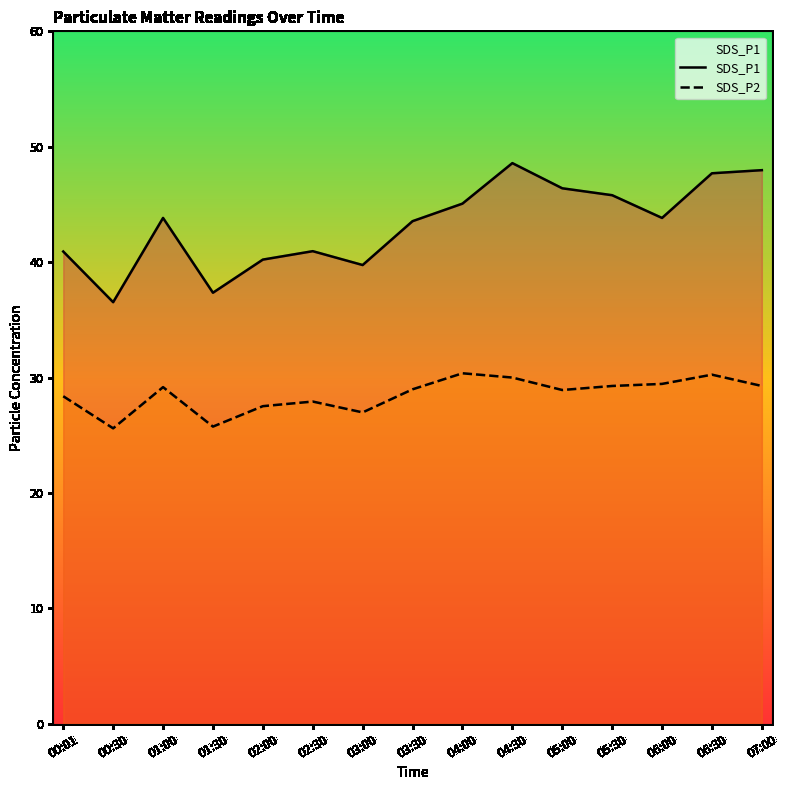

What is the label of the 14th point from the right?

00:30